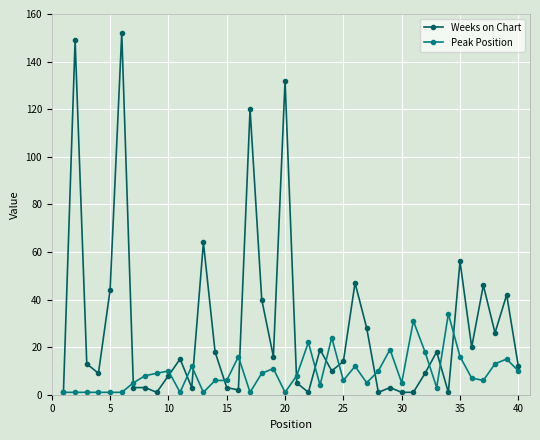

Rank the series by their maximum value, from lowest to highest.

Peak Position, Weeks on Chart